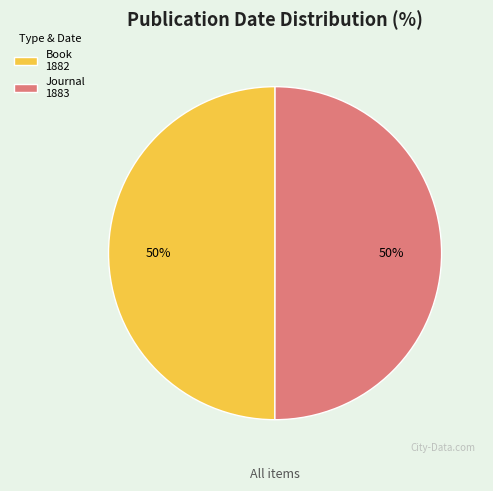

To the nearest percent, what percentage of the pie is Journal 1883?

50%